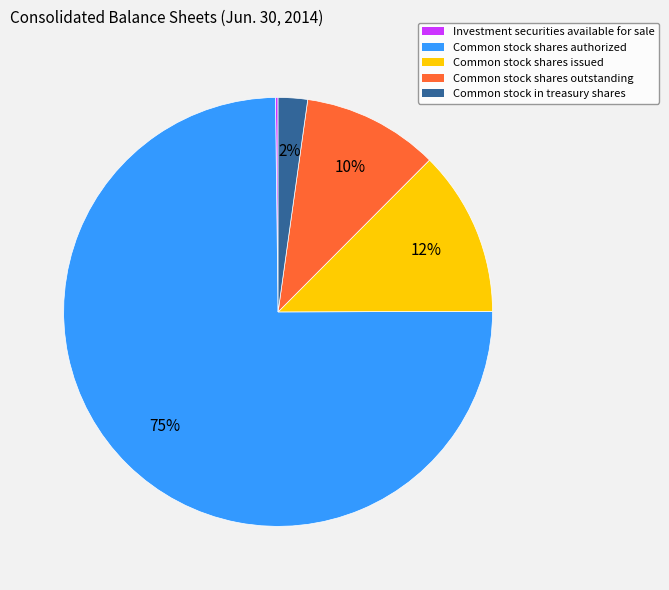

Is it true that Common stock shares authorized is 75% of the pie?

True